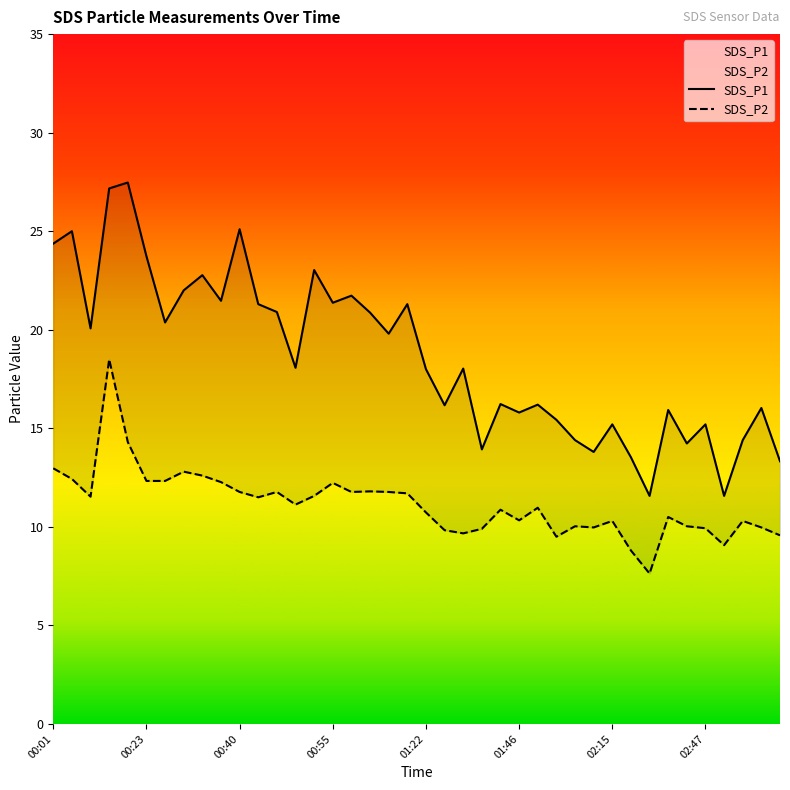

What is the value of the SDS_P1 point at the 23rd from the left?

18.0